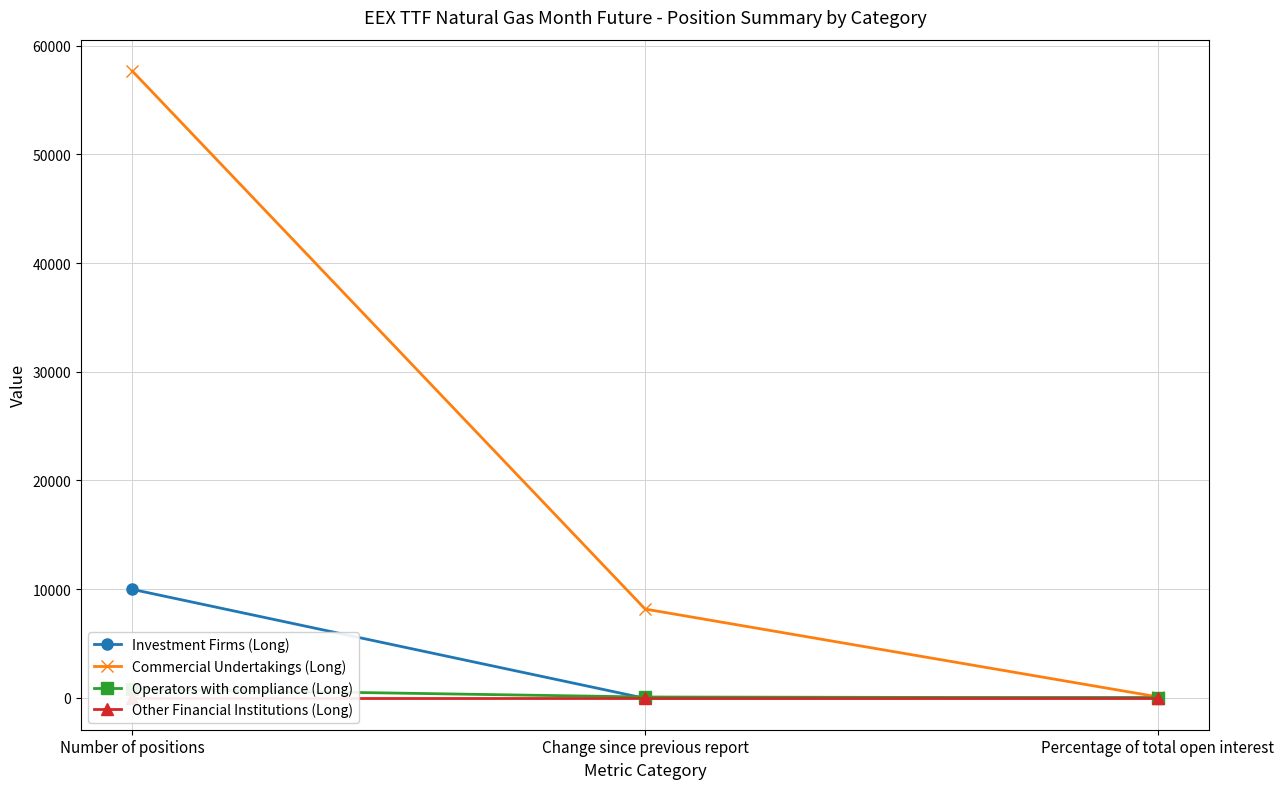

Is it true that Operators with compliance (Long) equals 95.5 at Change since previous report?

False